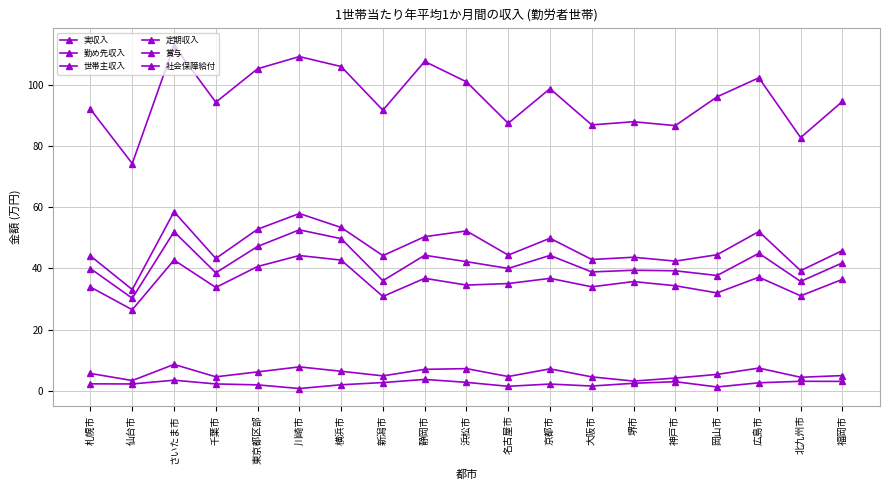

How many distinct data groups are displayed?

6